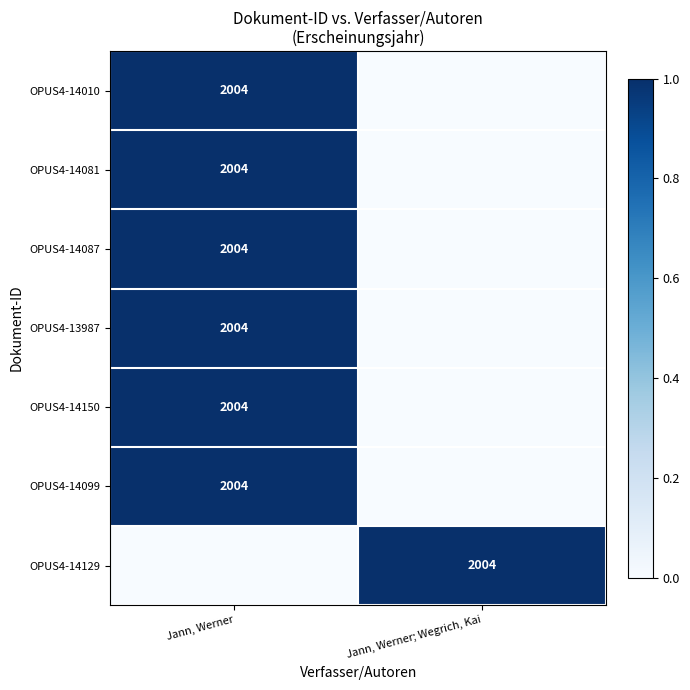

The OPUS4-14099 series shows 2004 at Jann, Werner. True or false?

True